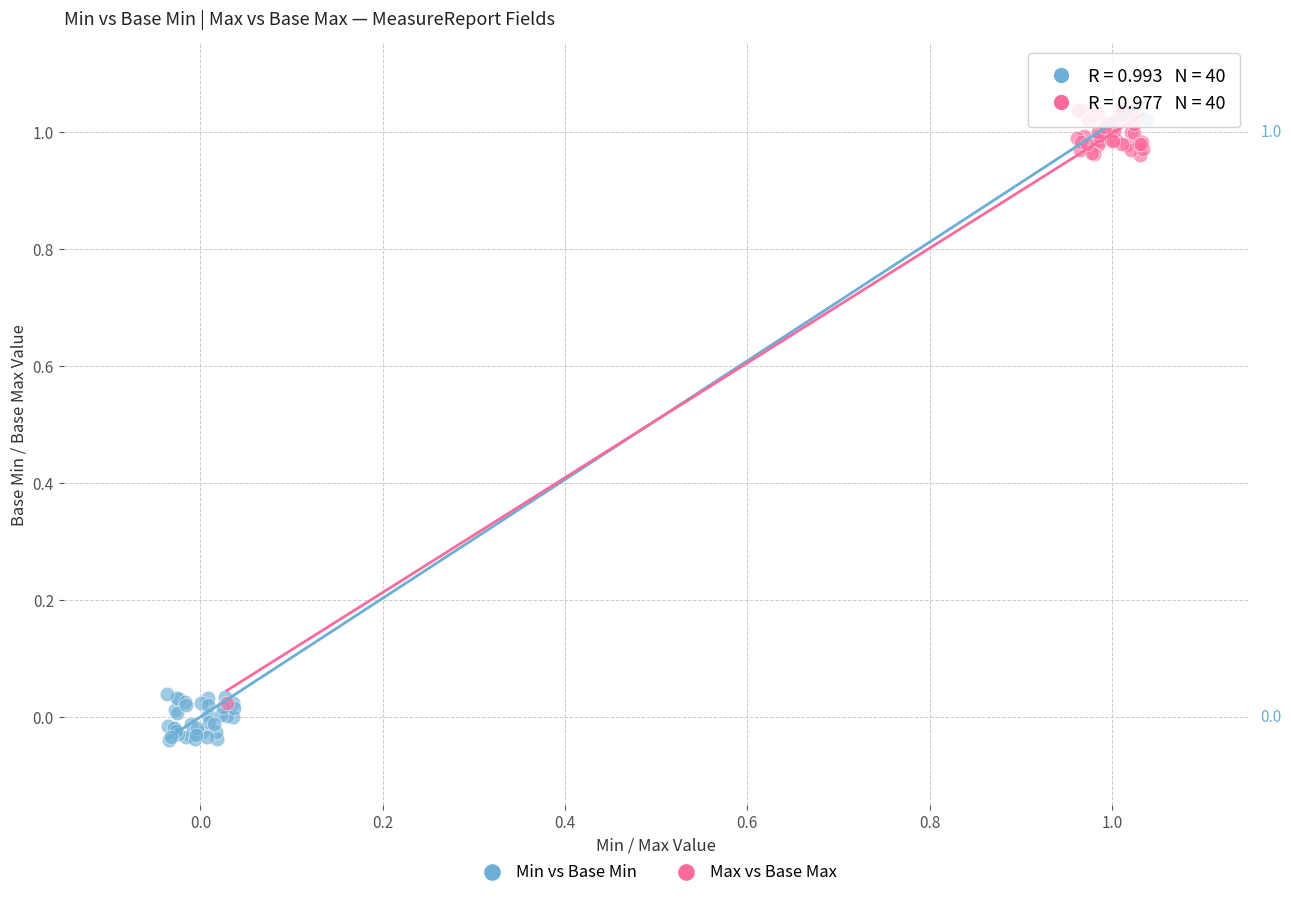

Which series has the widest spread of Y values?

Min vs Base Min